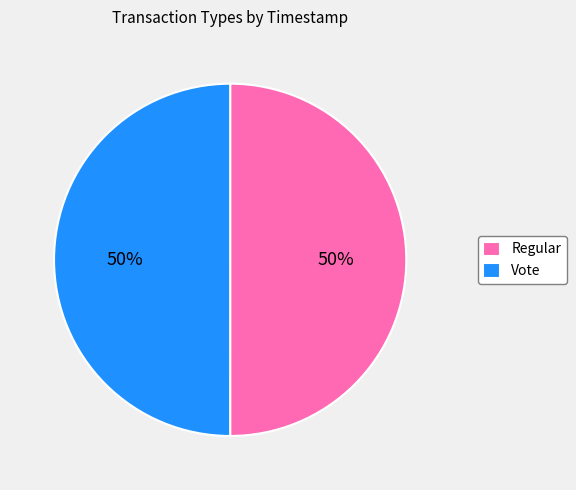

What percentage is the Regular slice, to the nearest percent?

50%